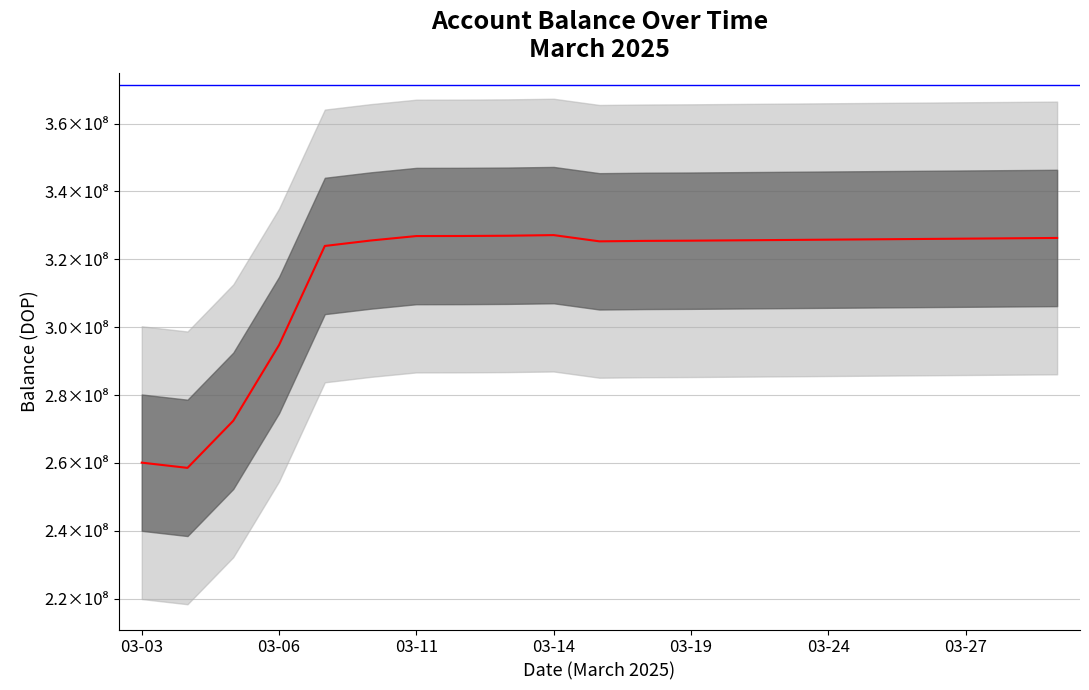

What is the difference between the maximum and minimum values?

68602939.3